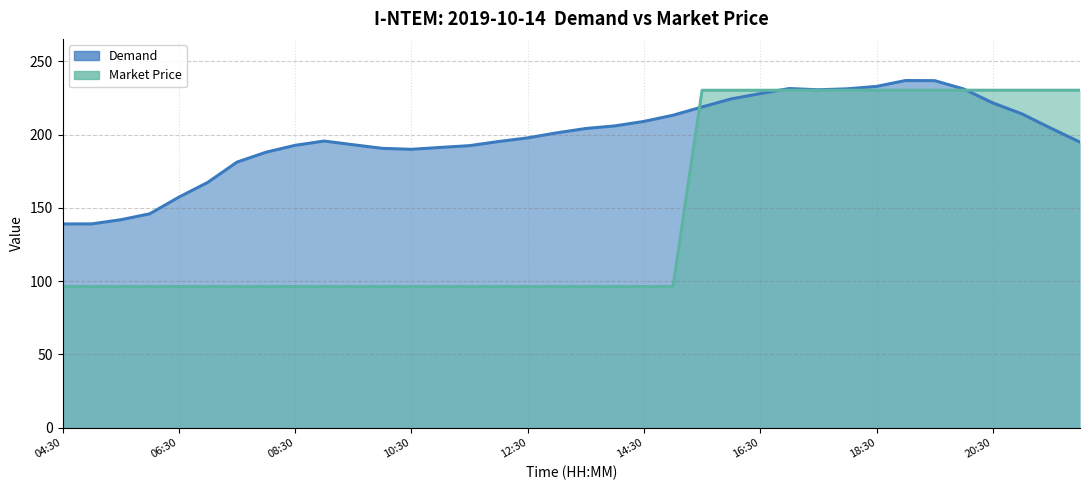

Where do Demand and Market Price first cross each other?

15:00 and 15:30